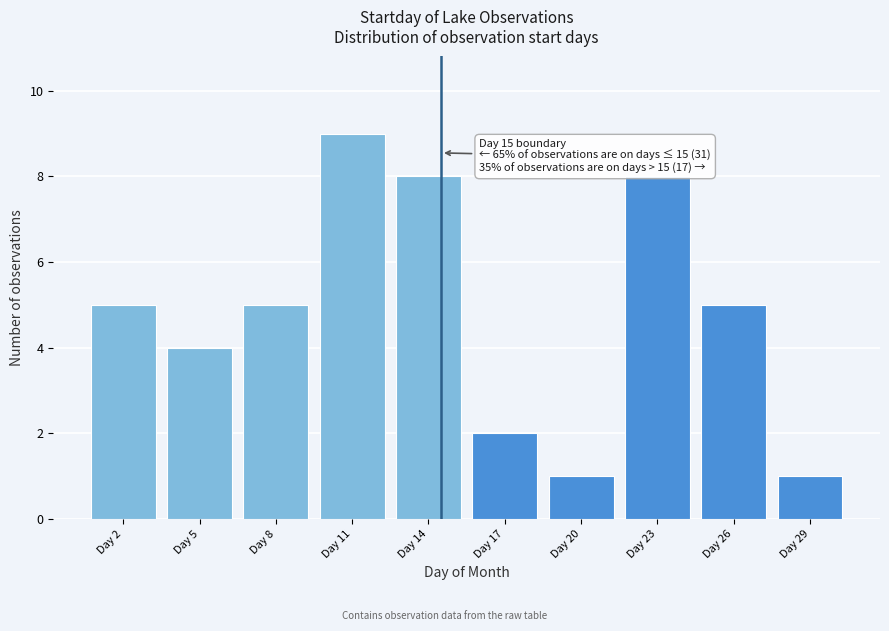

Reading left to right, extract all data points from this chart.

5	4	5	9	8	2	1	8	5	1